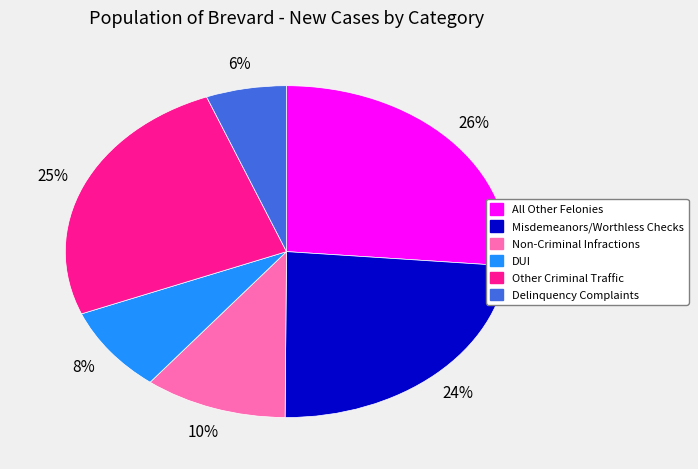

The Other Criminal Traffic slice represents 25% of the pie. True or false?

True